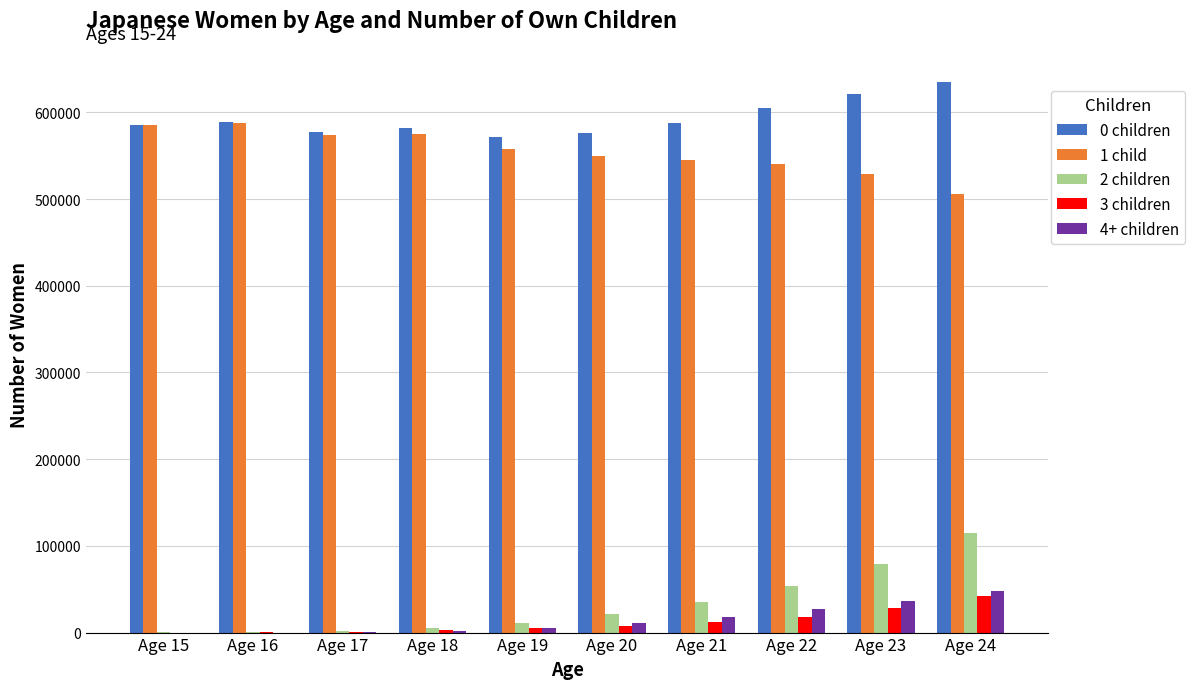

At which category does the chart reach its peak across all series?

Age 24